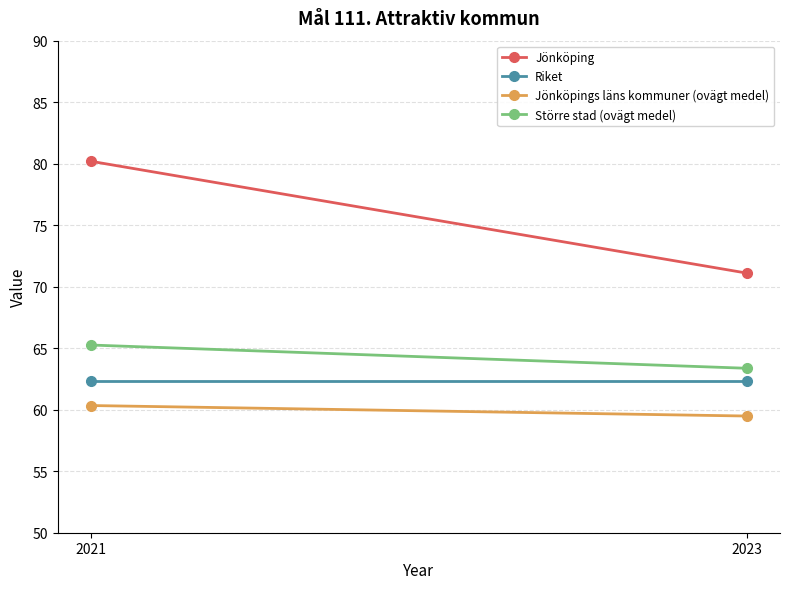

What is the sum of all Riket values?

124.6